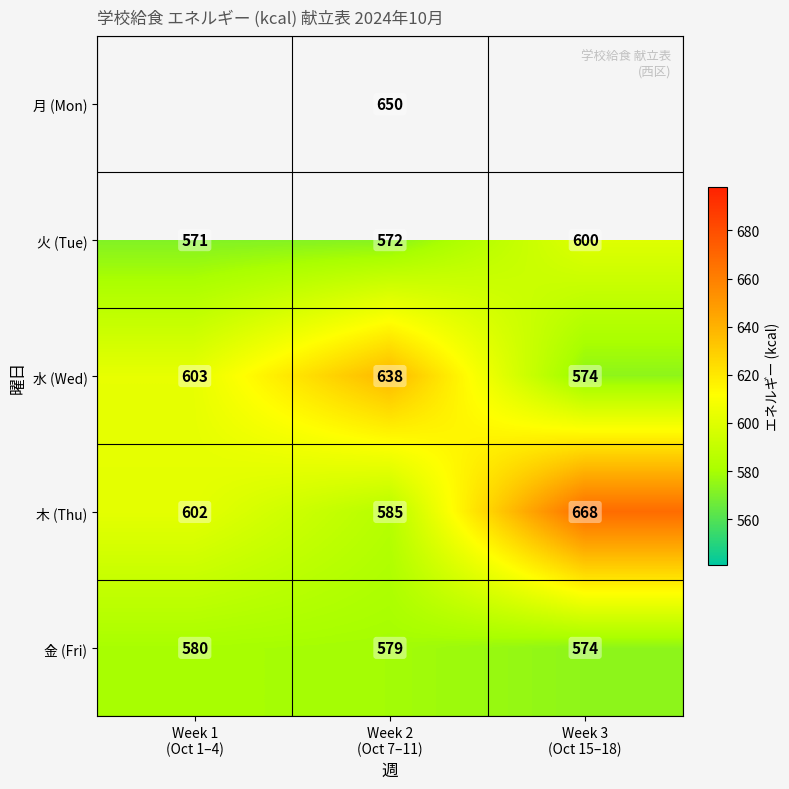

What is the average value of the 金 (Fri) series?

578